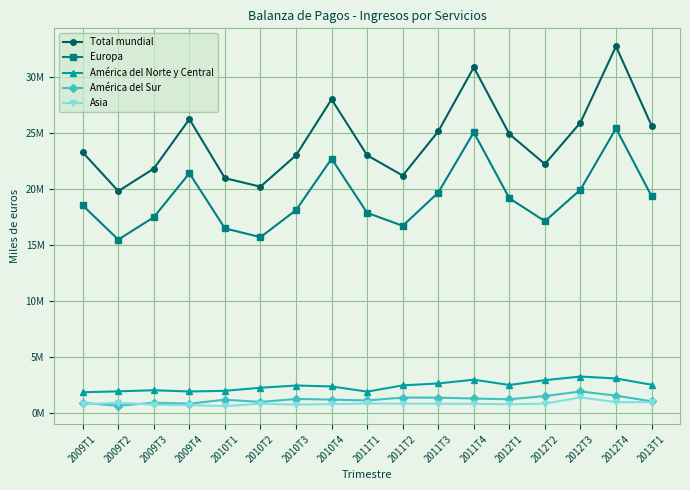

Which series has the largest range (max minus min)?

Total mundial